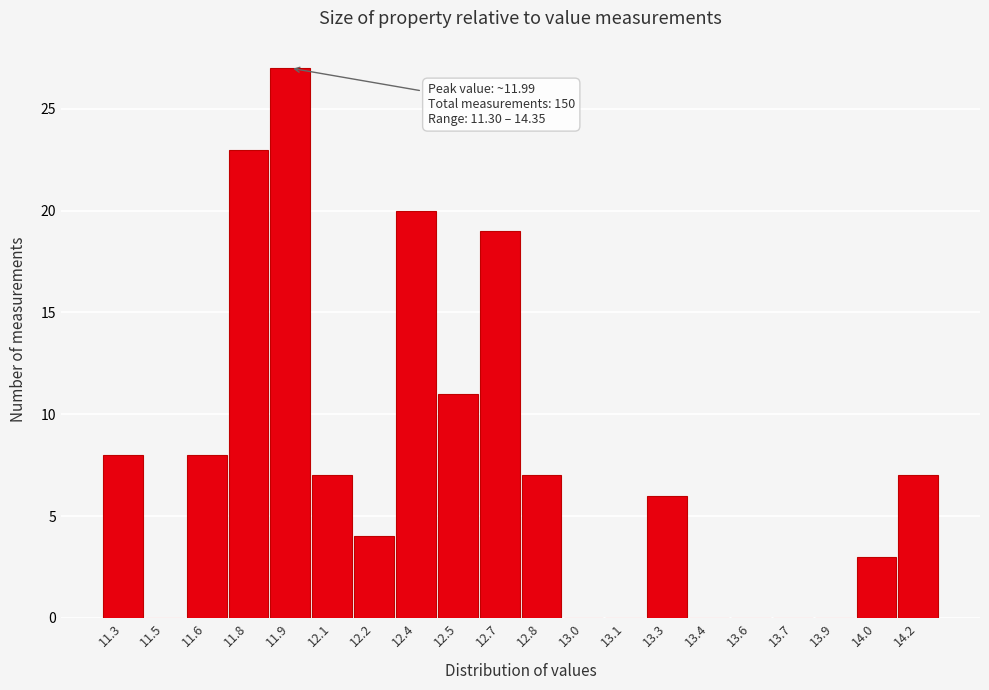

Reading left to right, extract all data points from this chart.

11.3=8	11.5=0	11.6=8	11.8=23	11.9=27	12.1=7	12.2=4	12.4=20	12.5=11	12.7=19	12.8=7	13.0=0	13.1=0	13.3=6	13.4=0	13.6=0	13.7=0	13.9=0	14.0=3	14.2=7